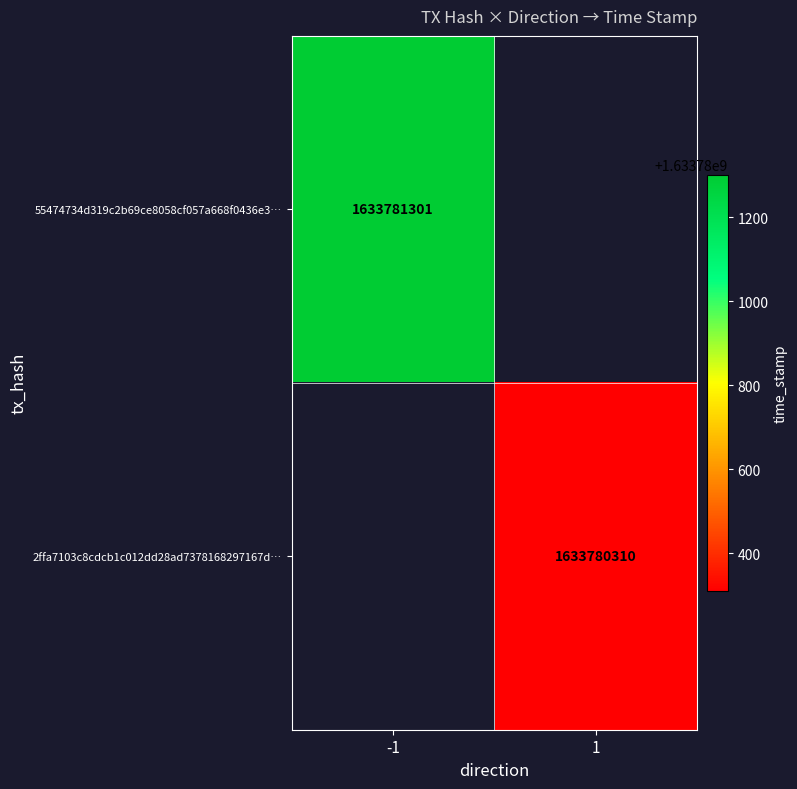

Reading left to right, extract all data points from this chart.

55474734d319c2b69ce8058cf057a668f0436e3: 0=-1	1=1633781301
2ffa7103c8cdcb1c012dd28ad7378168297167d: 0=1	1=1633780310